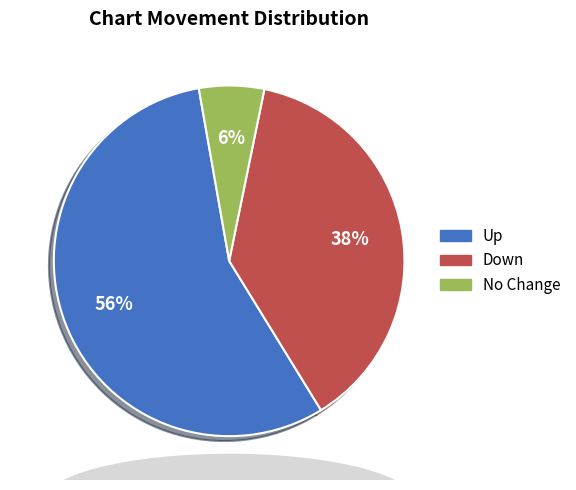

How many segments does this pie chart have?

3